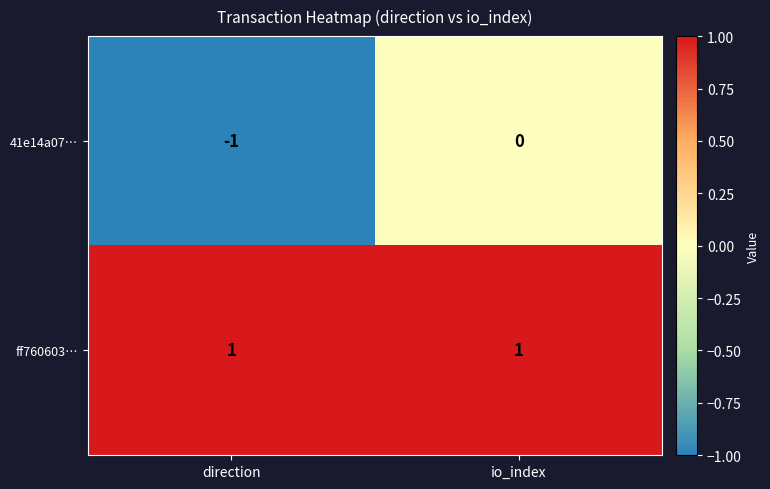

At which category is the sum across all series the highest?

io_index